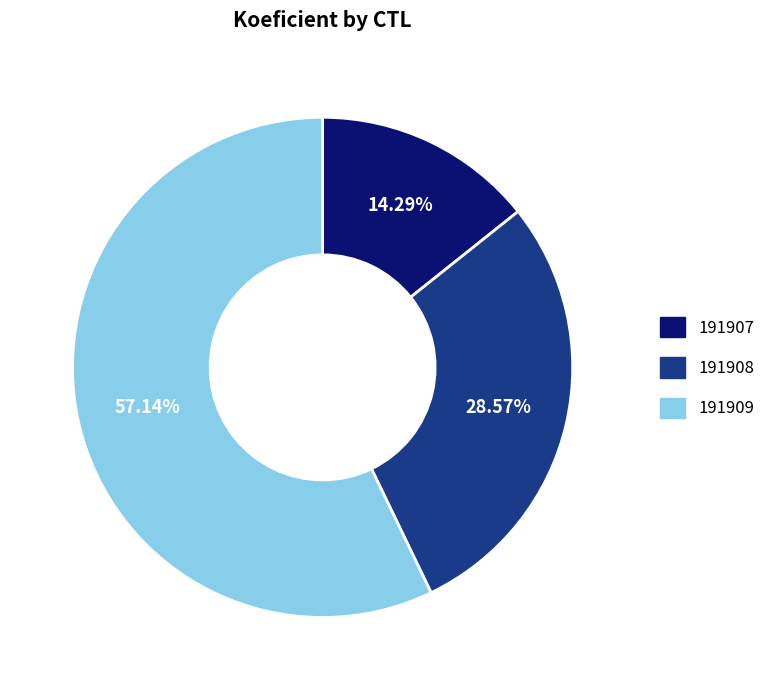

Which category has the smallest portion of the pie?

191907